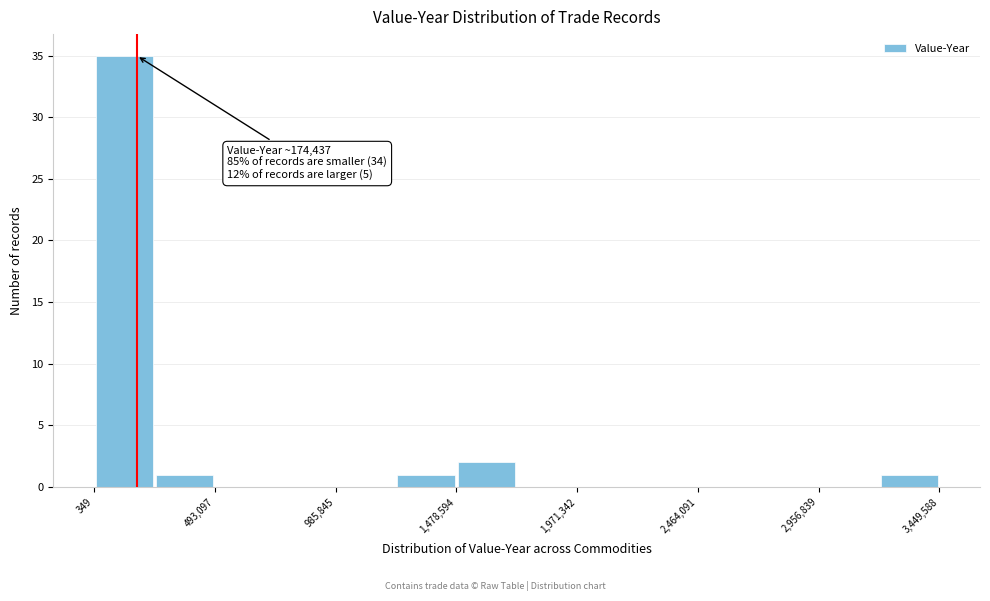

Which range on the x-axis has the tallest bar?

0 to 250000